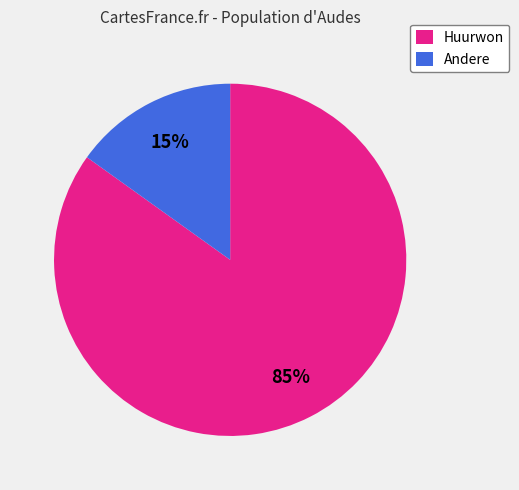

Count the number of slices in the pie.

2